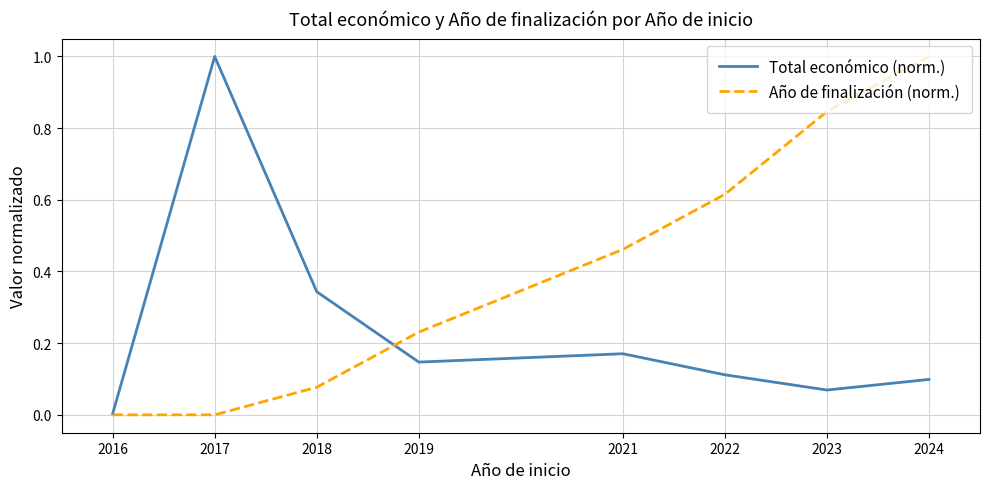

True or false: Total económico (norm.) has more than 1 interior local peaks.

True